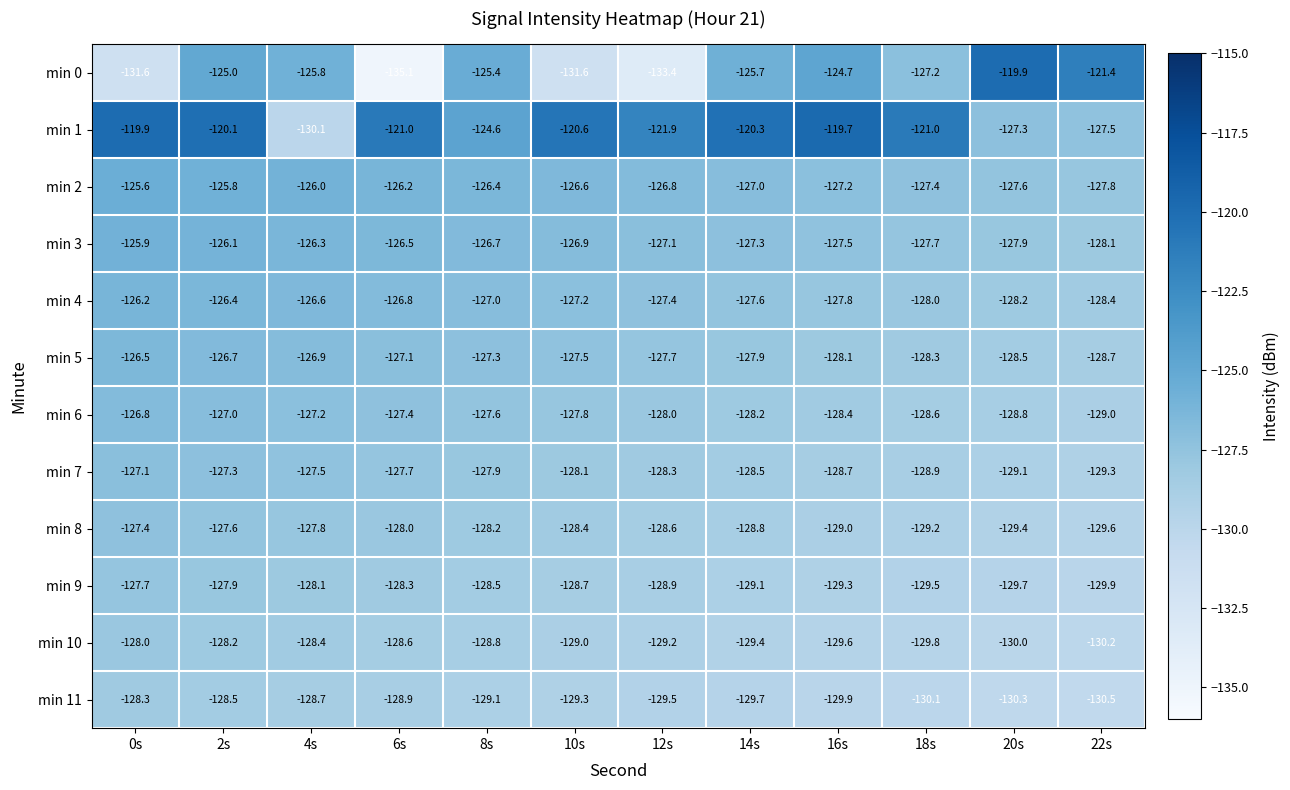

What is the sum of all min 3 values?

-1524.0